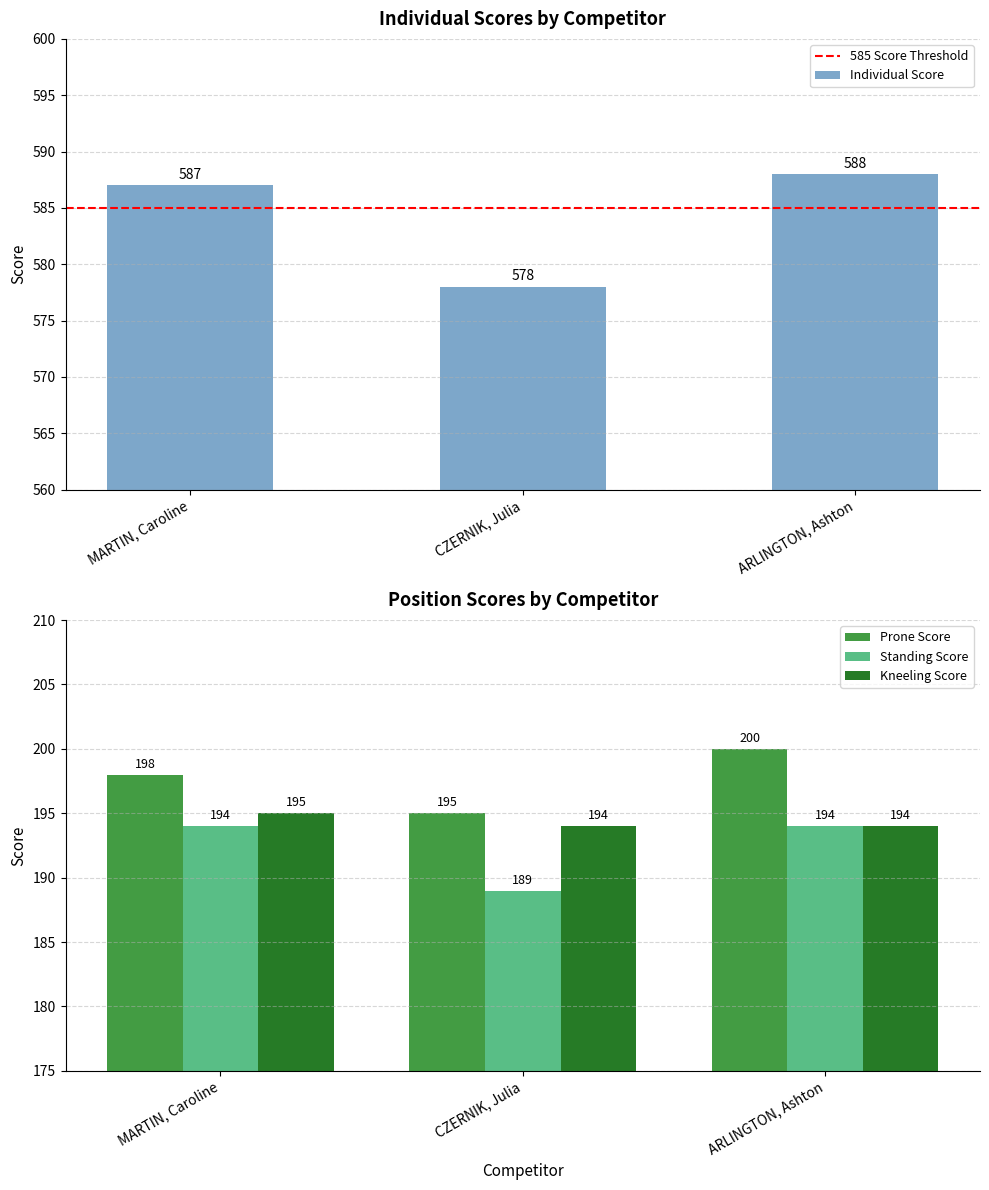

Is the value of Prone Score at CZERNIK, Julia greater than the value of Standing Score at MARTIN, Caroline?

Yes